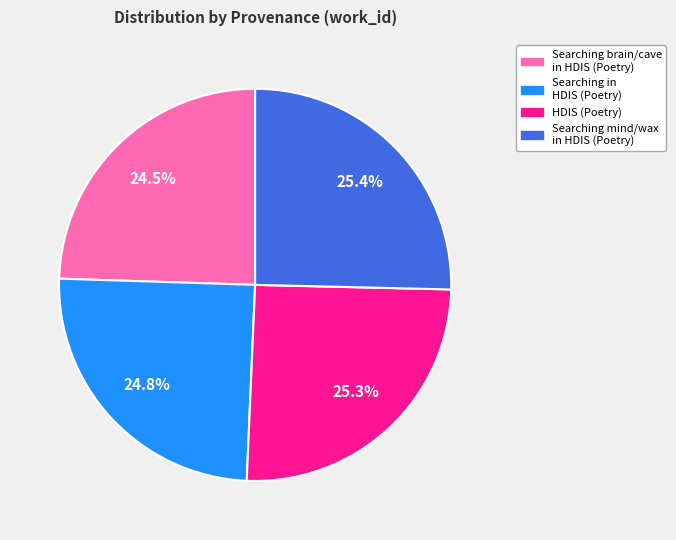

To the nearest percent, what is the difference between the largest and smallest slice percentages?

1%